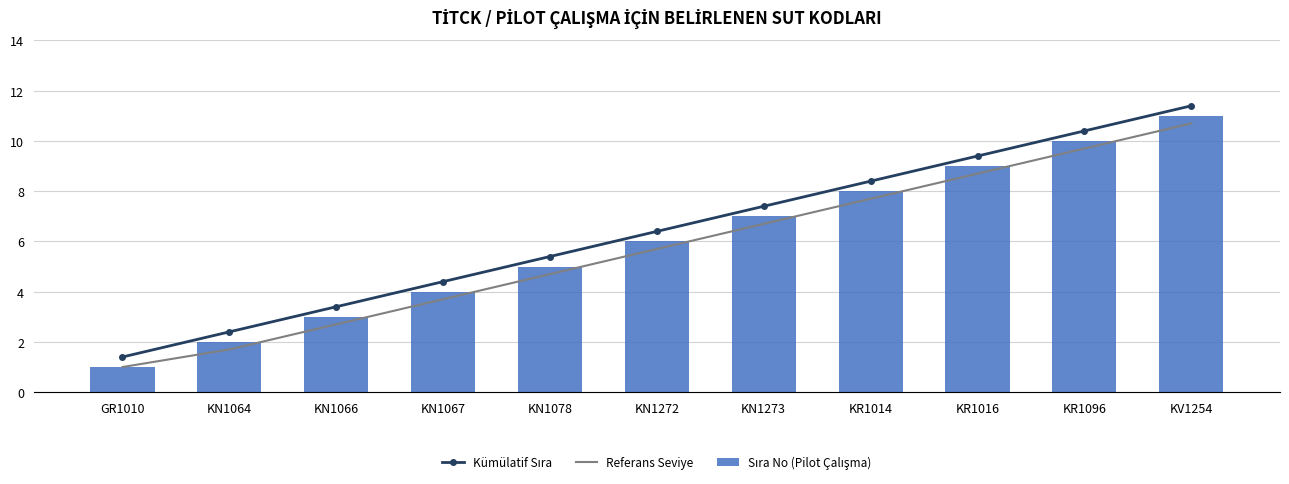

True or false: Kümülatif Sıra has a value of 1.4 at GR1010.

True